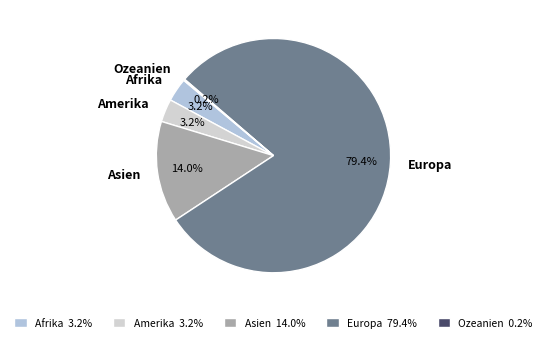

Does any single category account for the majority?

Yes